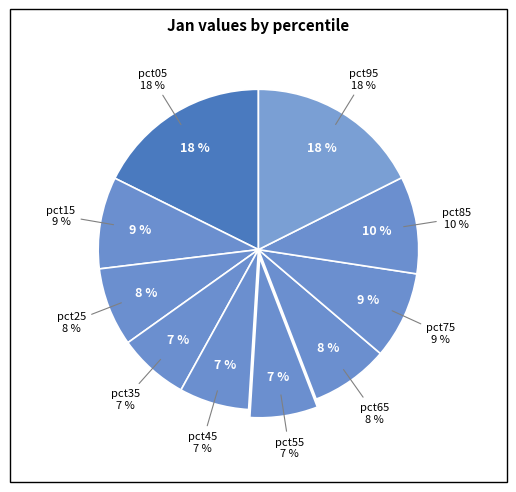

What is the smallest slice in the pie chart?

pct55